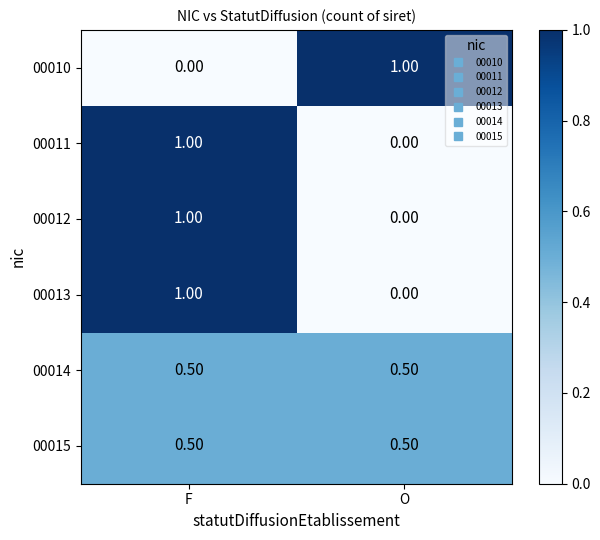

What is the difference between the highest and lowest values at O?

1.0